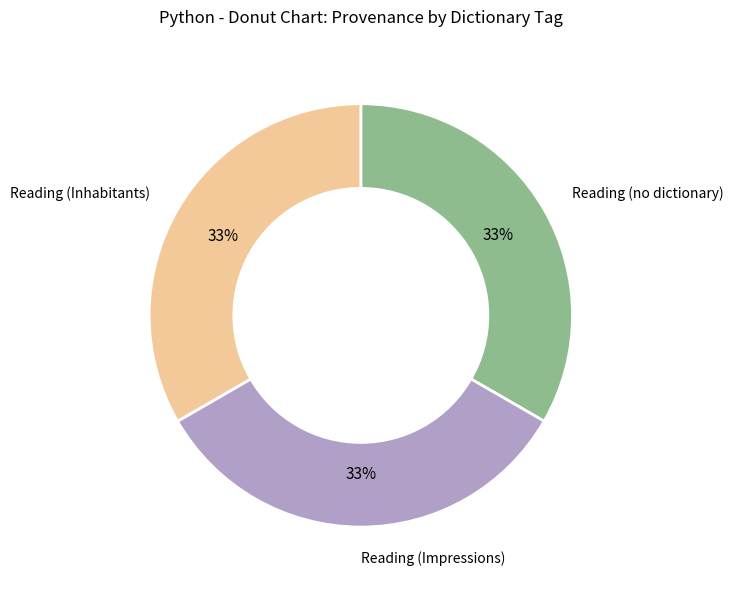

How many segments does this pie chart have?

3